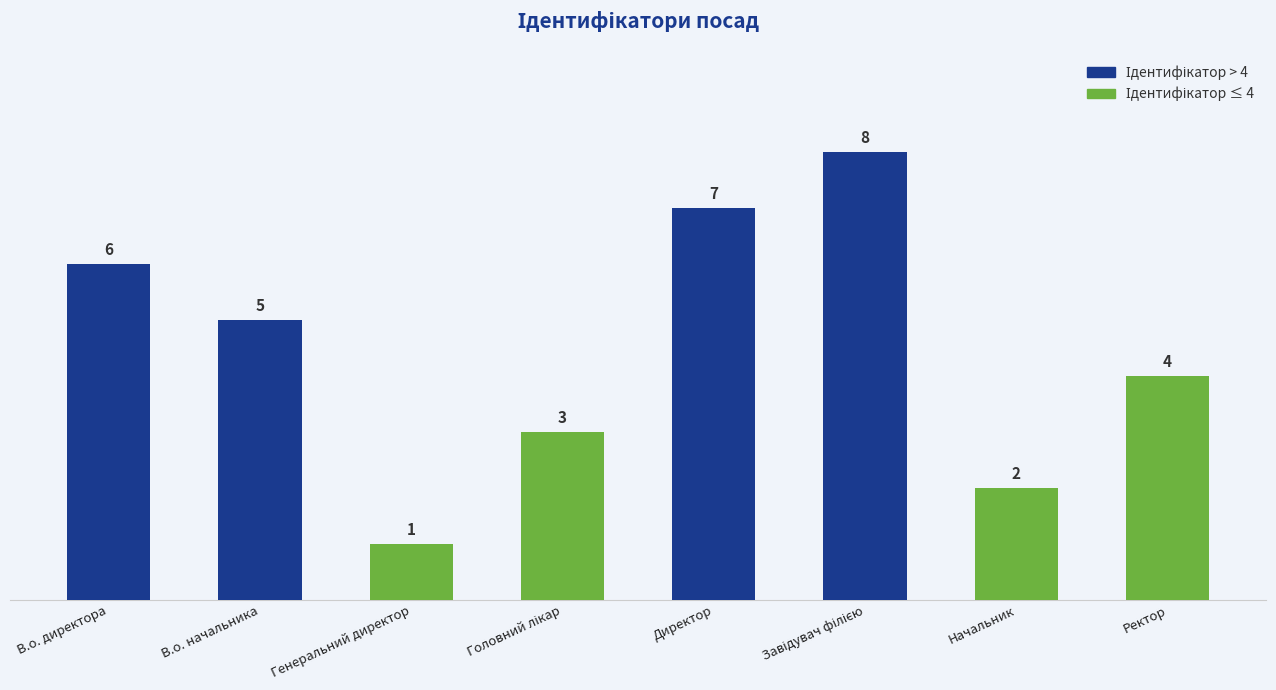

How many bars are there in total?

8